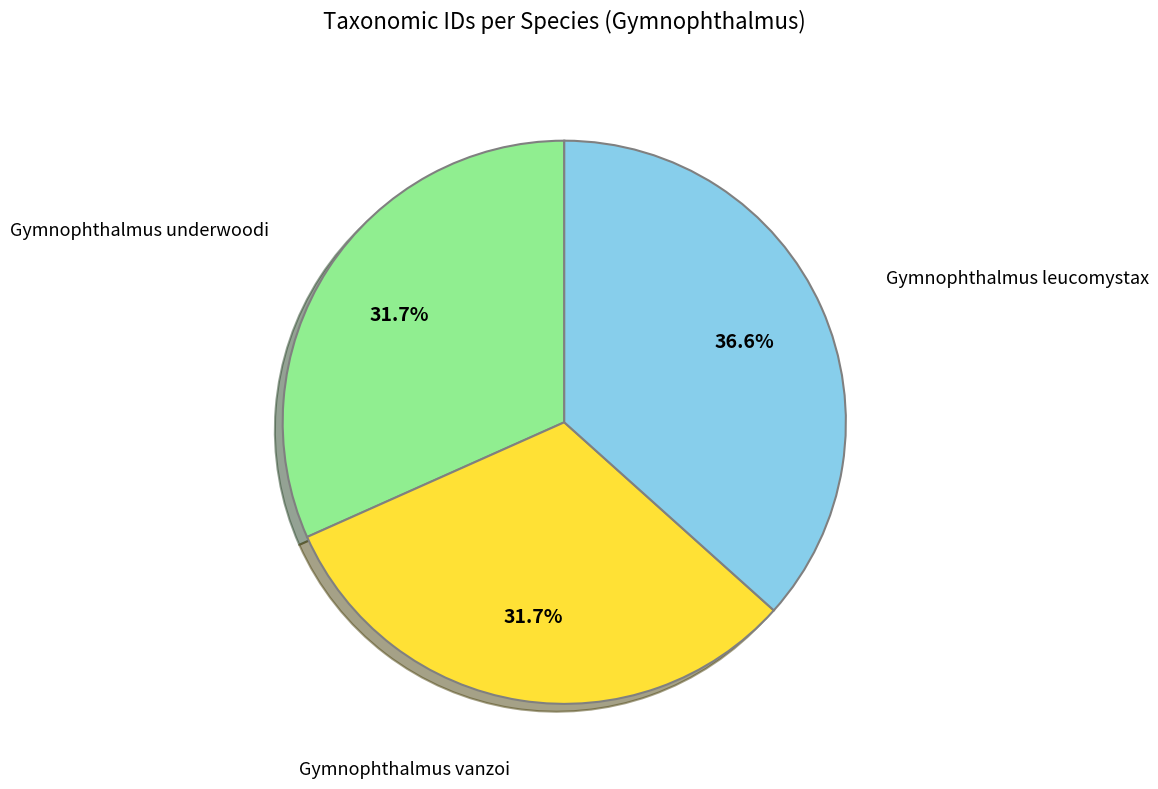

Is there a majority slice in this chart?

No